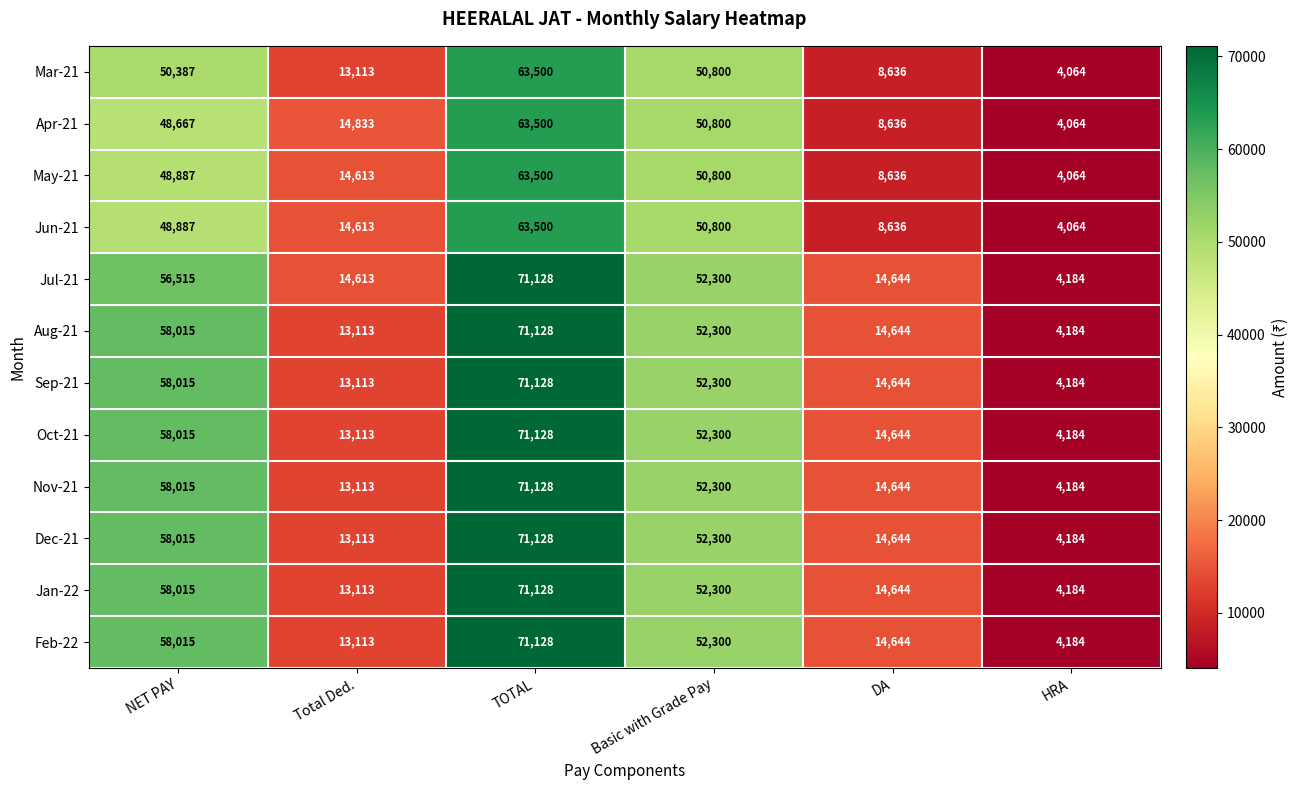

What is the average value of the Oct-21 series?

35564